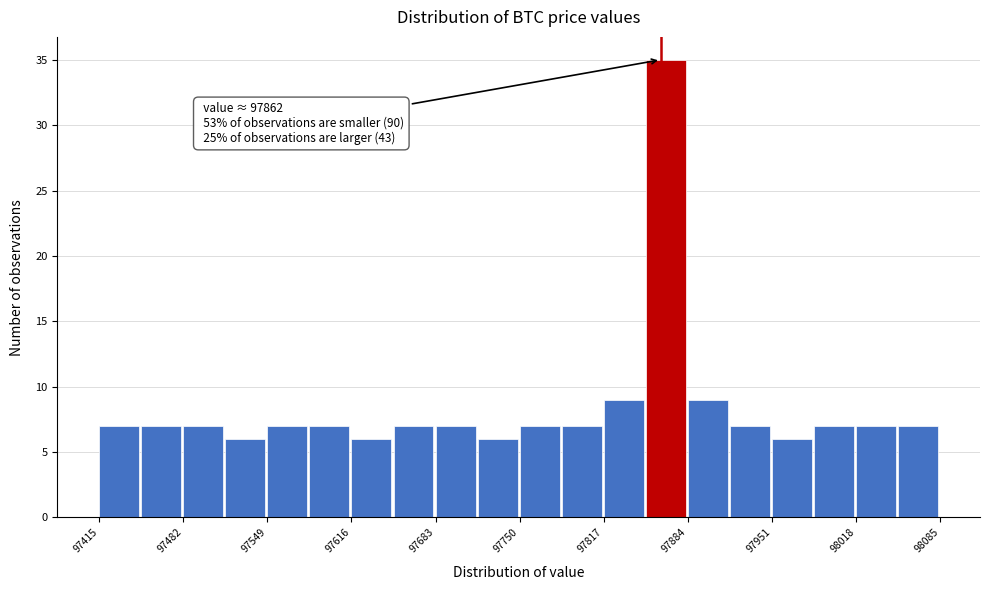

Read against the x-axis, roughly where is the centre of the tallest bar?

97870